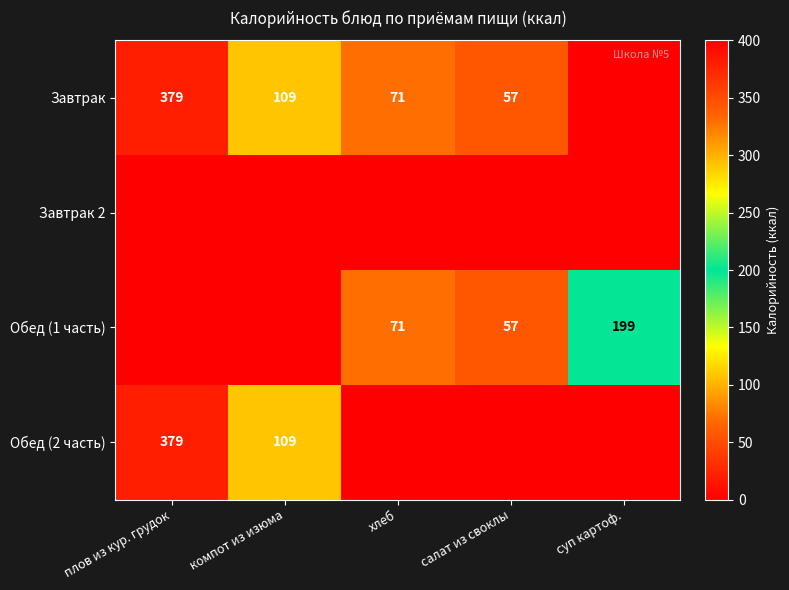

What is the sum of the Завтрак values at салат из своклы and компот из изюма?

166